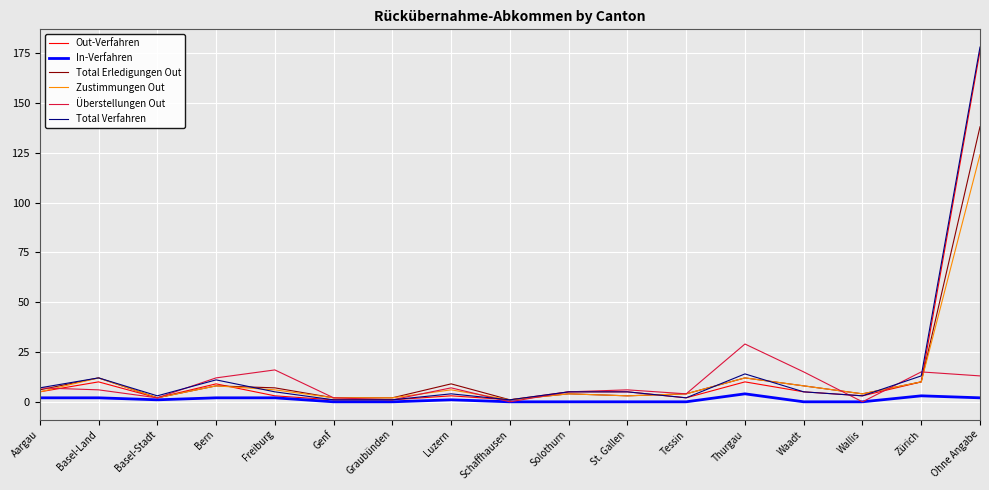

Is the value of Total Verfahren at Thurgau greater than the value of Total Erledigungen Out at Bern?

Yes